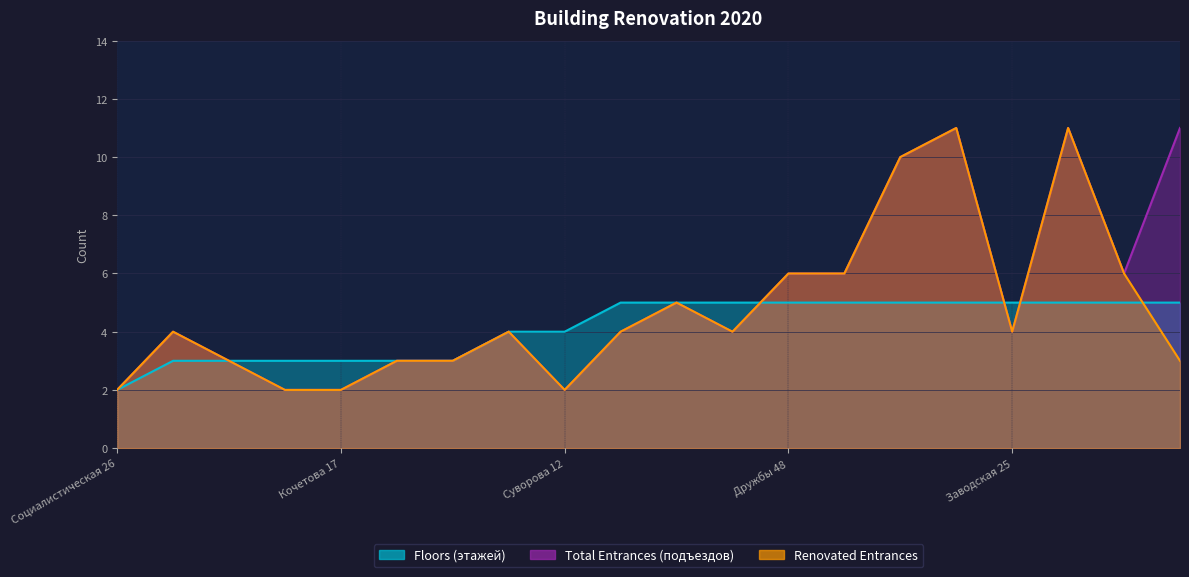

The Floors (этажей) series shows 9 at Менделеева 6. True or false?

False